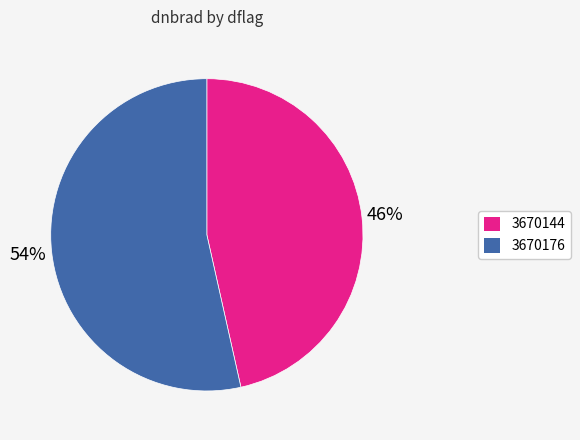

What is the largest slice in the pie chart?

3670176